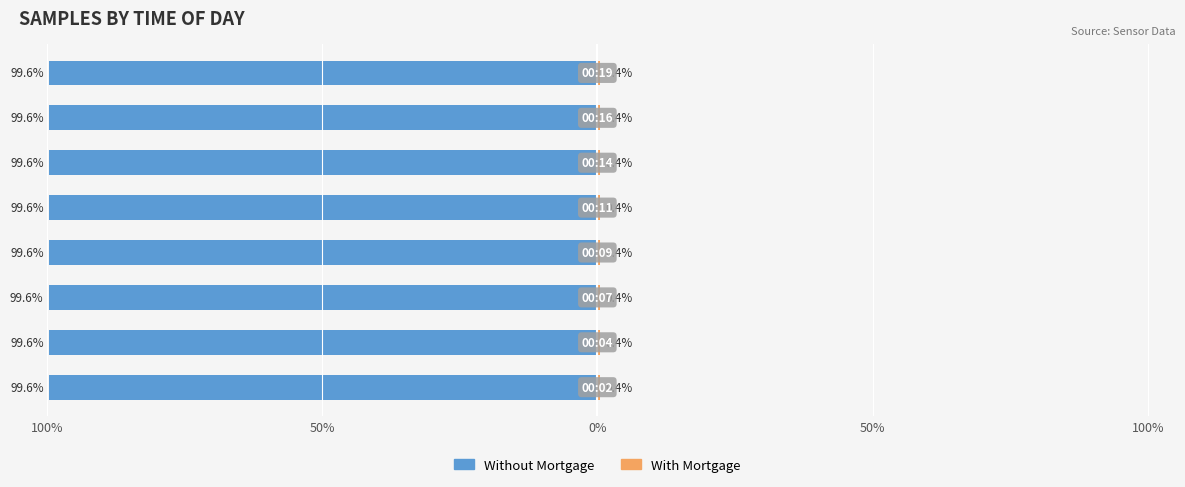

Reading left to right, list all the values displayed in this chart.

Without Mortgage: -99.6	-99.6	-99.6	-99.6	-99.6	-99.6	-99.6	-99.6
With Mortgage: 0.4	0.4	0.4	0.4	0.4	0.4	0.4	0.4